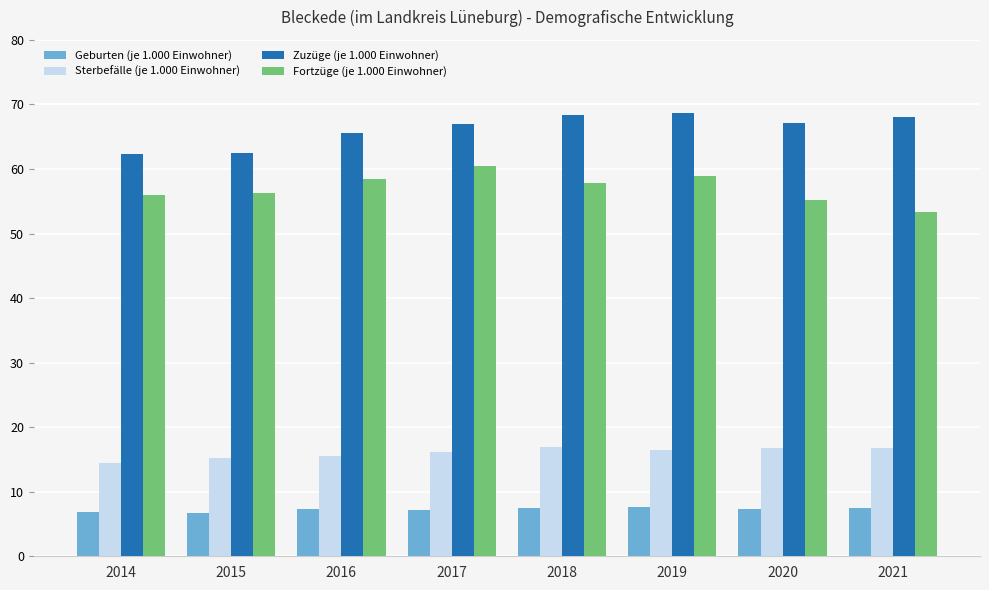

What is the minimum value shown in the chart?

6.7